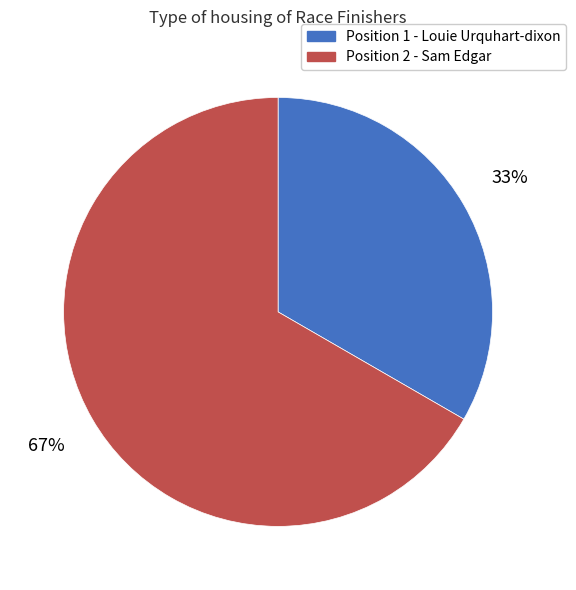

Does Position 2 - Sam Edgar represent more than half of the total?

Yes